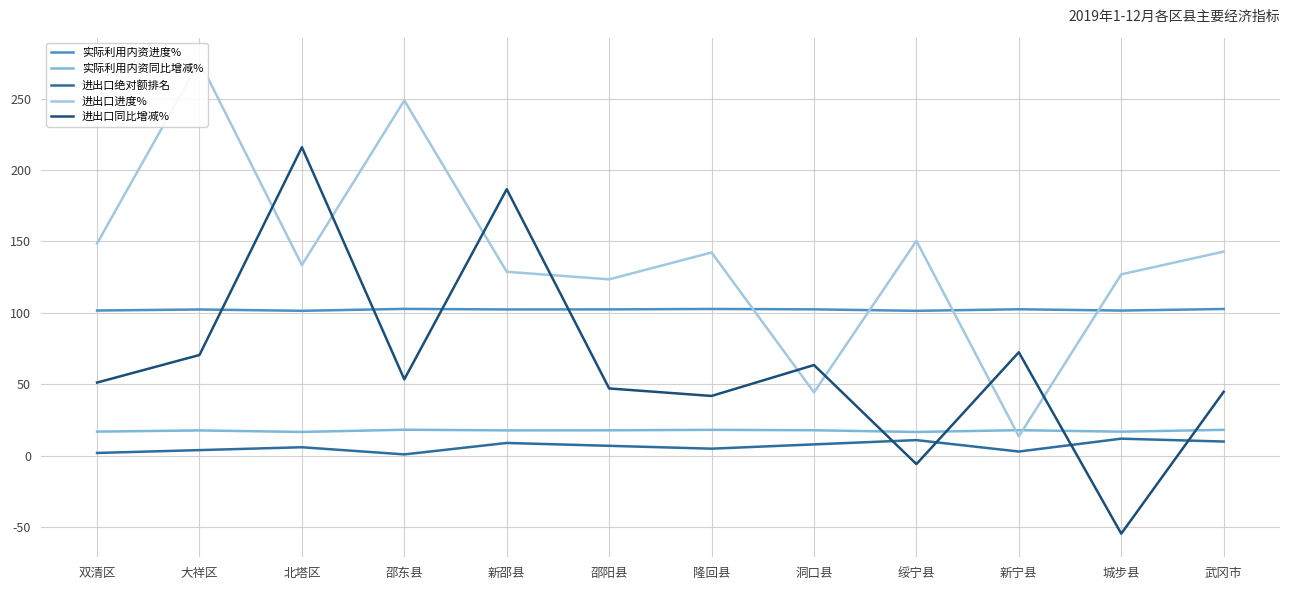

What is the value of the 进出口进度% point at the 12th from the left?

142.9